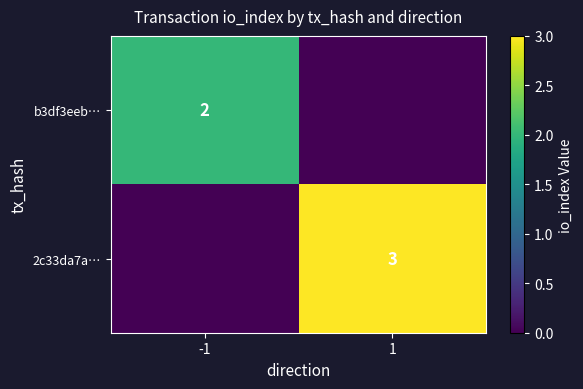

How many data points does each series have?

2